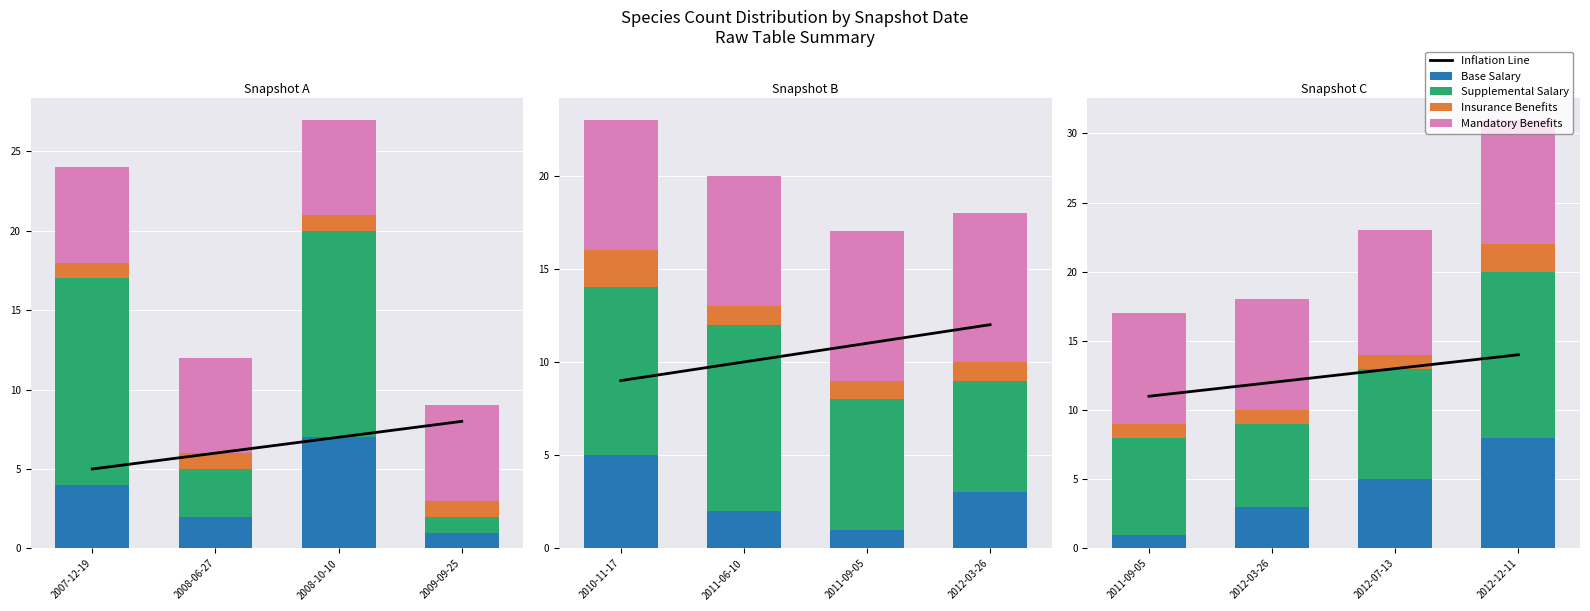

Which series has the largest total across all categories?

Inflation Line